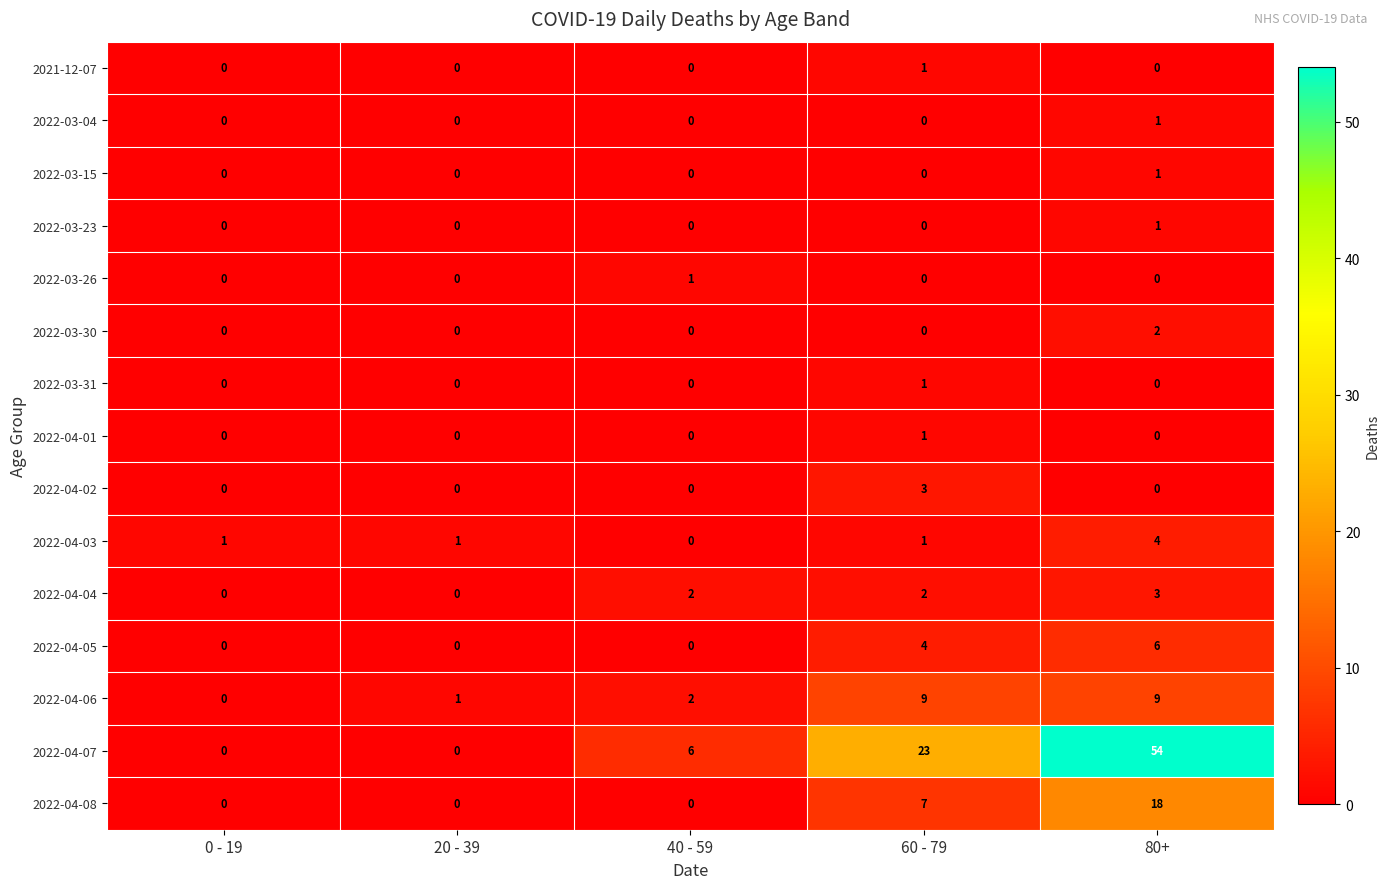

What is the difference between the second highest and minimum values in the 2022-04-05 series?

4